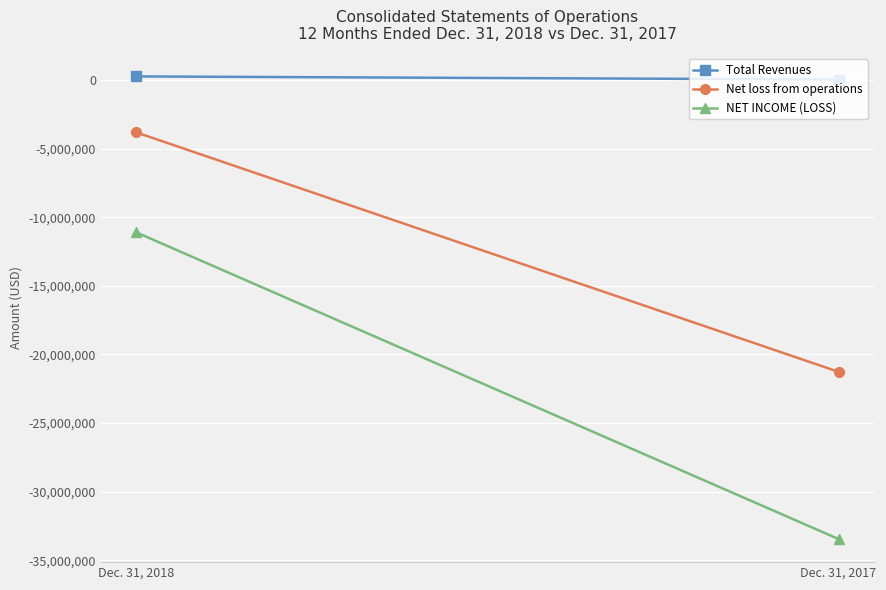

The value of Total Revenues at Dec. 31, 2017 is 26830. True or false?

True